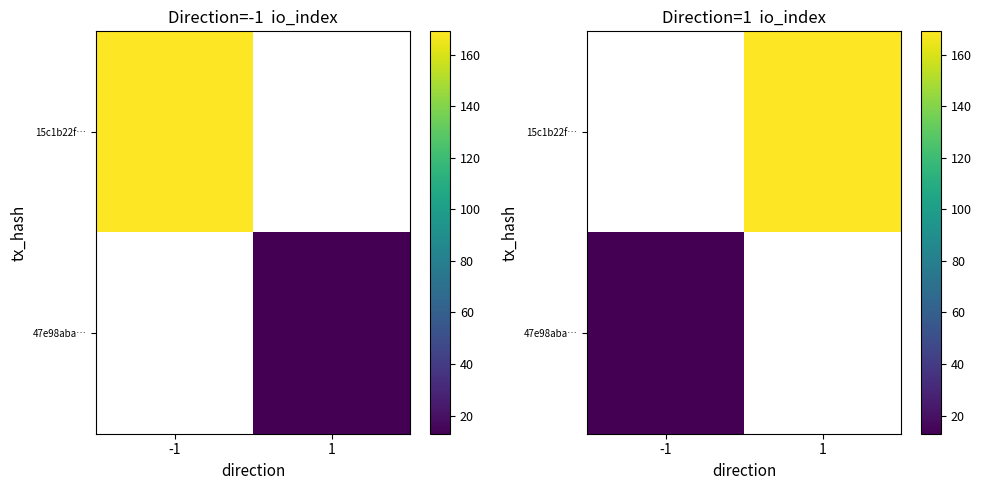

The value of 15c1b22f… at 1 is 169.0. True or false?

True